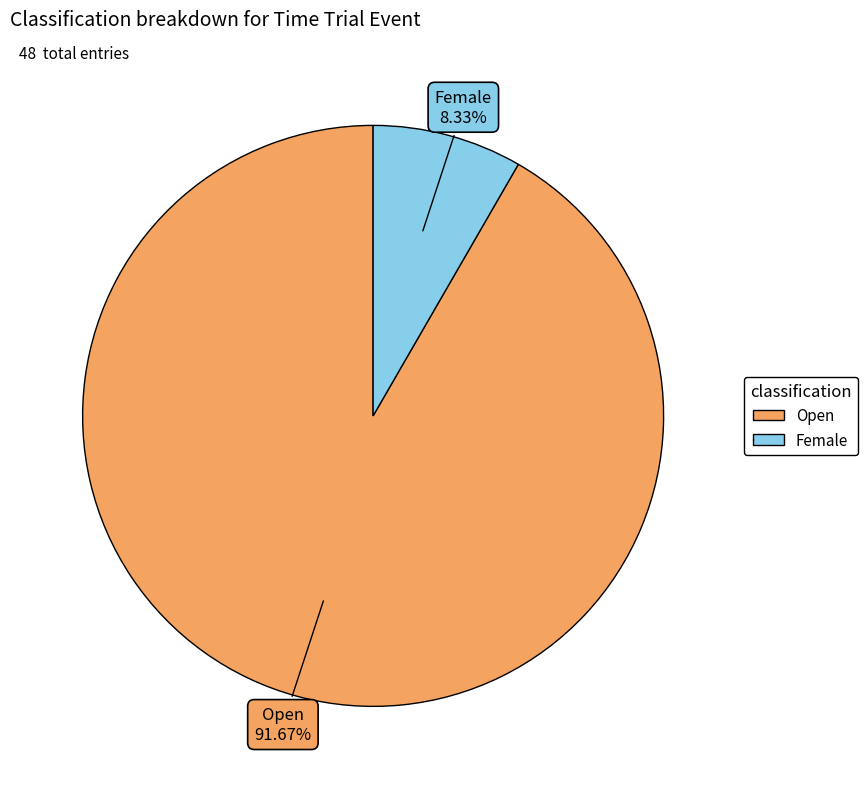

To the nearest percent, what is the difference between the largest and smallest slice percentages?

83%